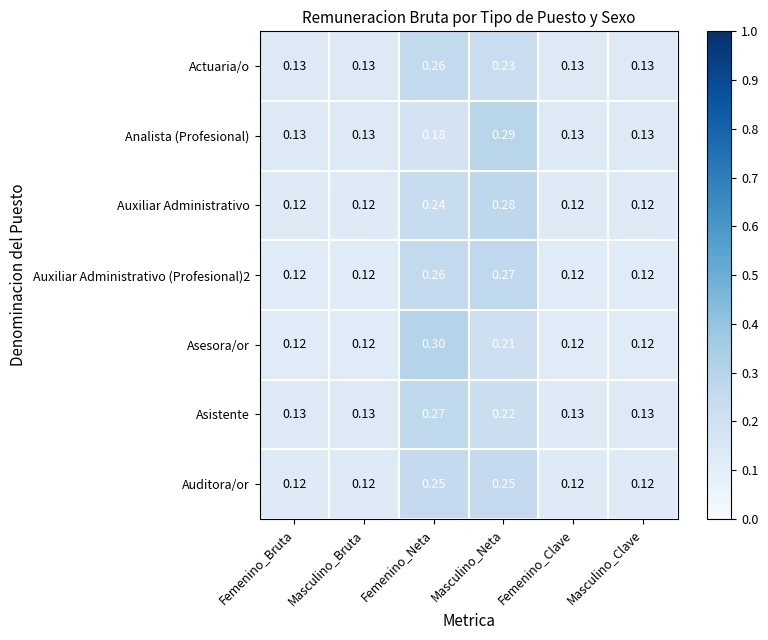

At which category is the sum across all series the highest?

Femenino_Neta